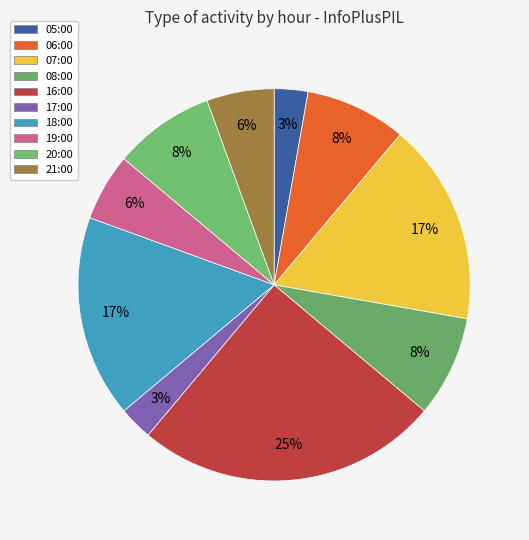

Does 18:00 represent more than half of the total?

No